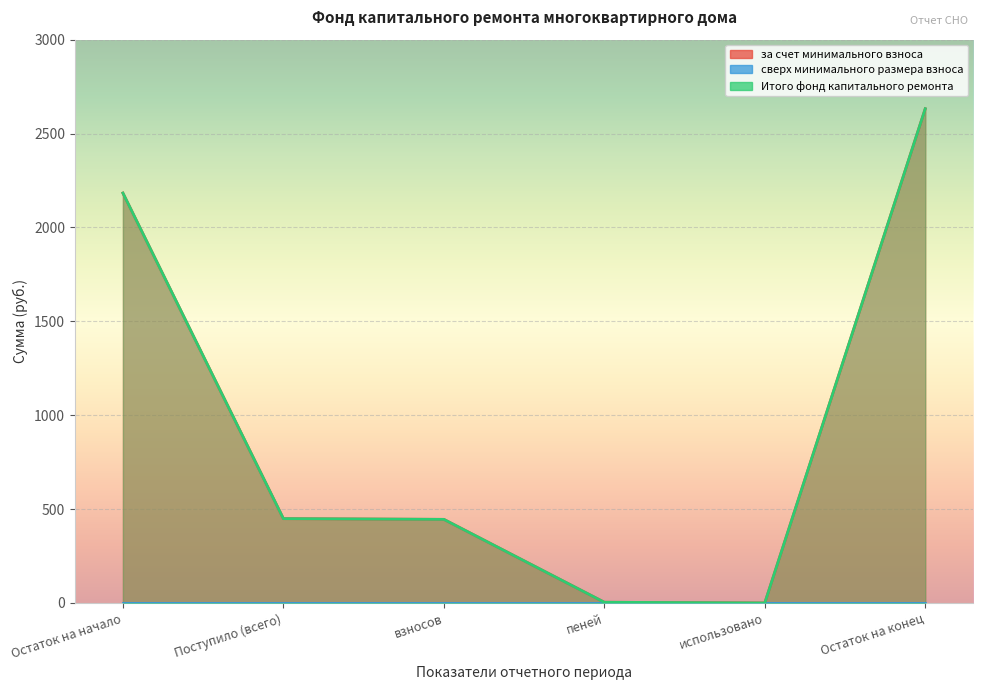

Reading left to right, list all the values displayed in this chart.

за счет минимального взноса: Остаток на начало=2183.1	Поступило (всего)=449.1	взносов=445.3	пеней=3.9	использовано=0.0	Остаток на конец=2632.2
Итого фонд капитального ремонта: Остаток на начало=2183.1	Поступило (всего)=449.1	взносов=445.3	пеней=3.9	использовано=0.0	Остаток на конец=2632.2